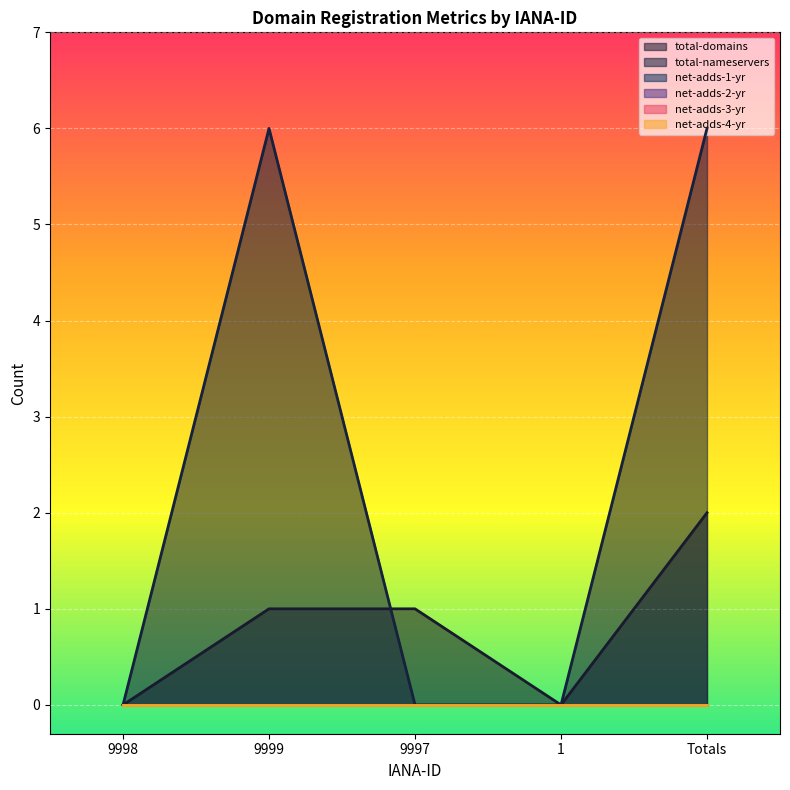

At Totals, list the series in order from largest to smallest.

total-nameservers, total-domains, net-adds-1-yr, net-adds-2-yr, net-adds-3-yr, net-adds-4-yr